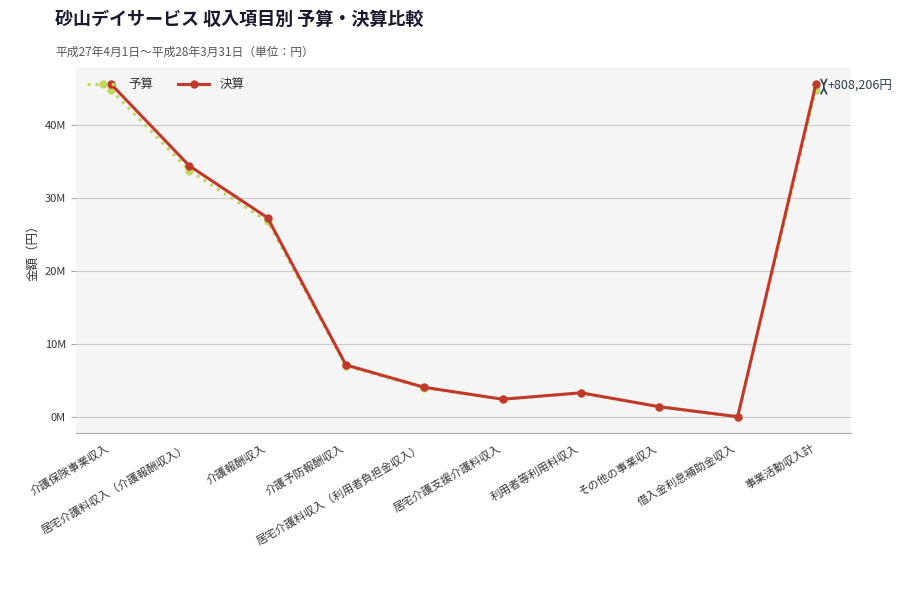

What is the value of the 決算 point at the 7th from the left?

3316740